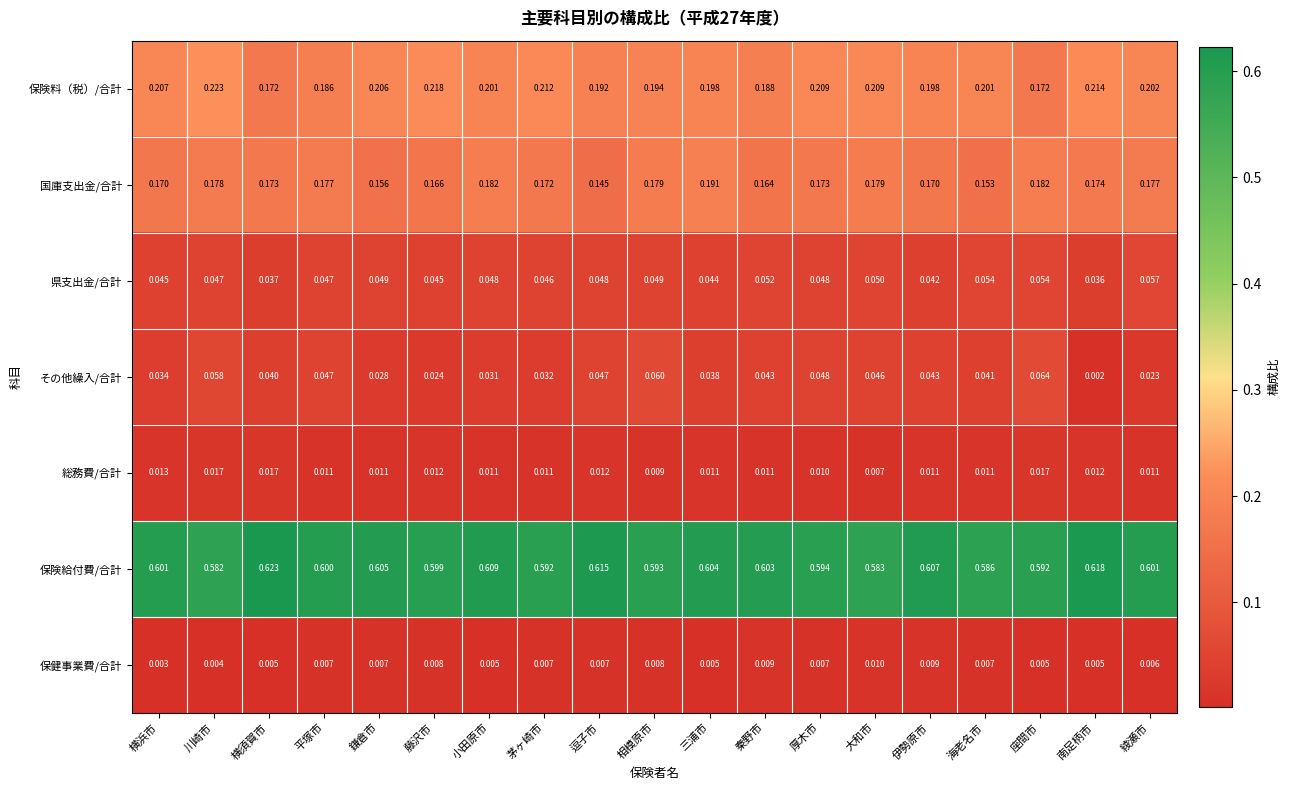

Which series changed the most between 横須賀市 and 南足柄市?

保険料（税）/合計